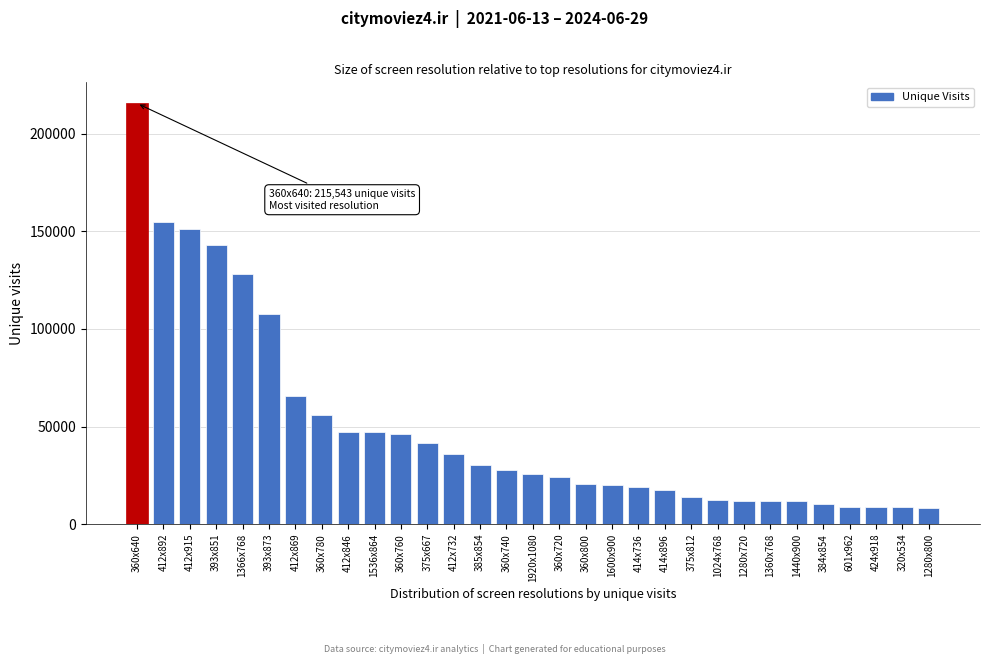

What is the change in value from 1920x1080 to 424x918?

-17120